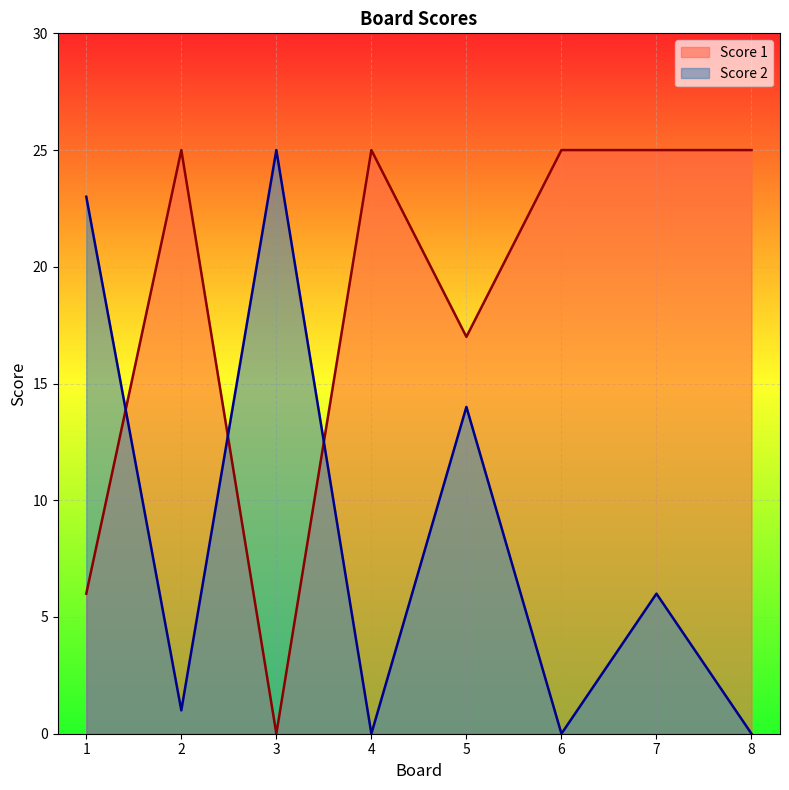

Where do Score 2 and Score 1 first cross each other?

1 and 2